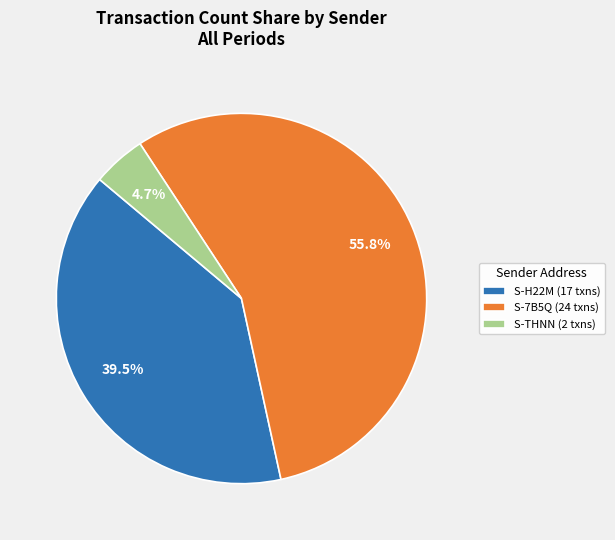

Which category has the smallest portion of the pie?

S-THNN (2 txns)